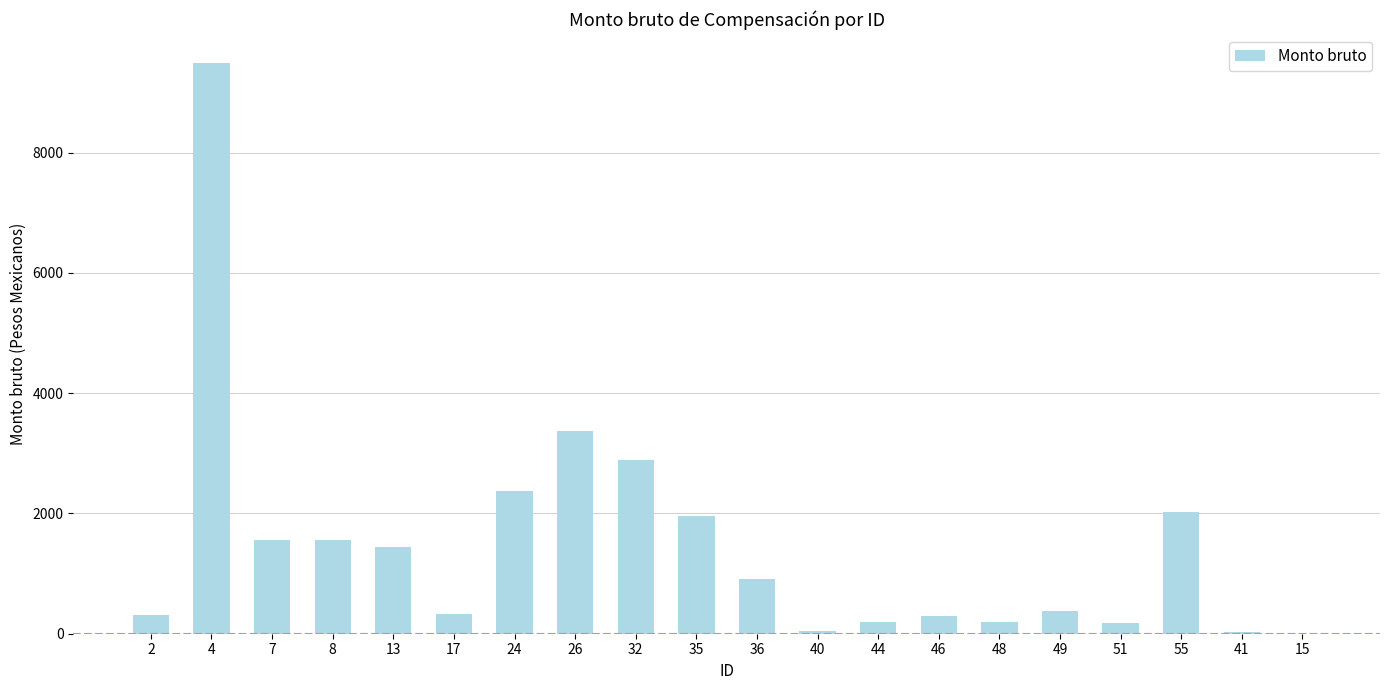

What is the change in value from 7 to 48?

-1362